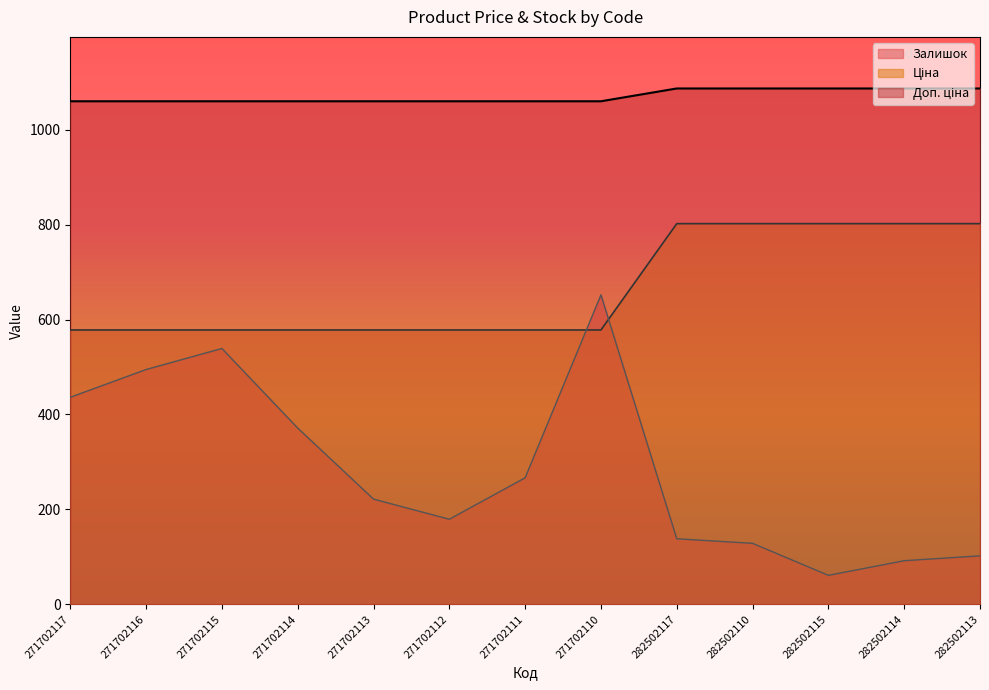

How many lines are shown in the chart?

3